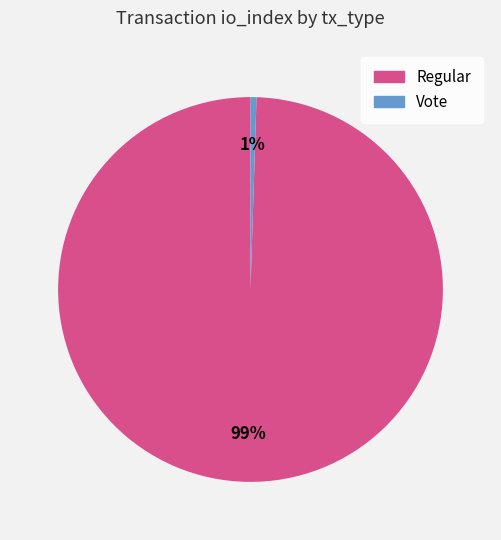

Which slice is the smallest?

Vote